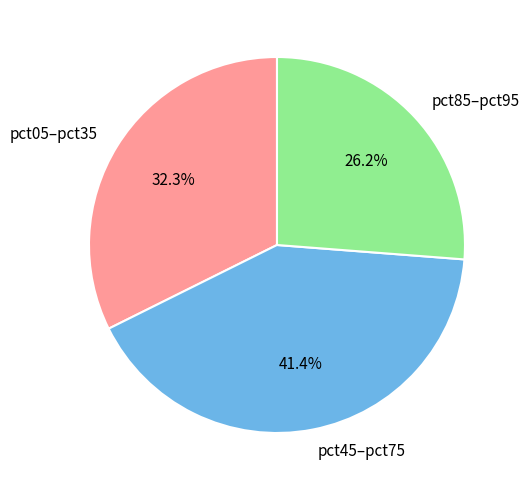

What is the ratio of the value at pct85–pct95 to the value at pct45–pct75?

0.6